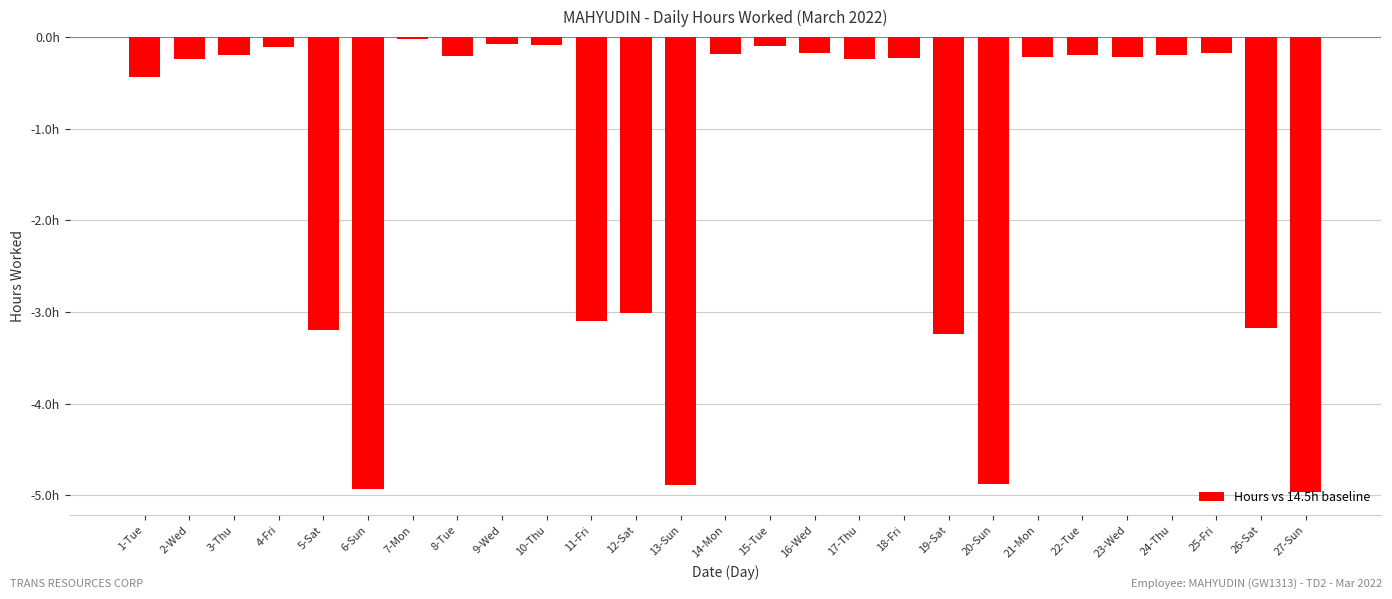

Reading right to left, what are all the values shown in this chart?

27-Sun=-5.0	26-Sat=-3.2	25-Fri=-0.2	24-Thu=-0.2	23-Wed=-0.2	22-Tue=-0.2	21-Mon=-0.2	20-Sun=-4.9	19-Sat=-3.2	18-Fri=-0.2	17-Thu=-0.2	16-Wed=-0.2	15-Tue=-0.1	14-Mon=-0.2	13-Sun=-4.9	12-Sat=-3.0	11-Fri=-3.1	10-Thu=-0.1	9-Wed=-0.1	8-Tue=-0.2	7-Mon=-0.0	6-Sun=-4.9	5-Sat=-3.2	4-Fri=-0.1	3-Thu=-0.2	2-Wed=-0.2	1-Tue=-0.4